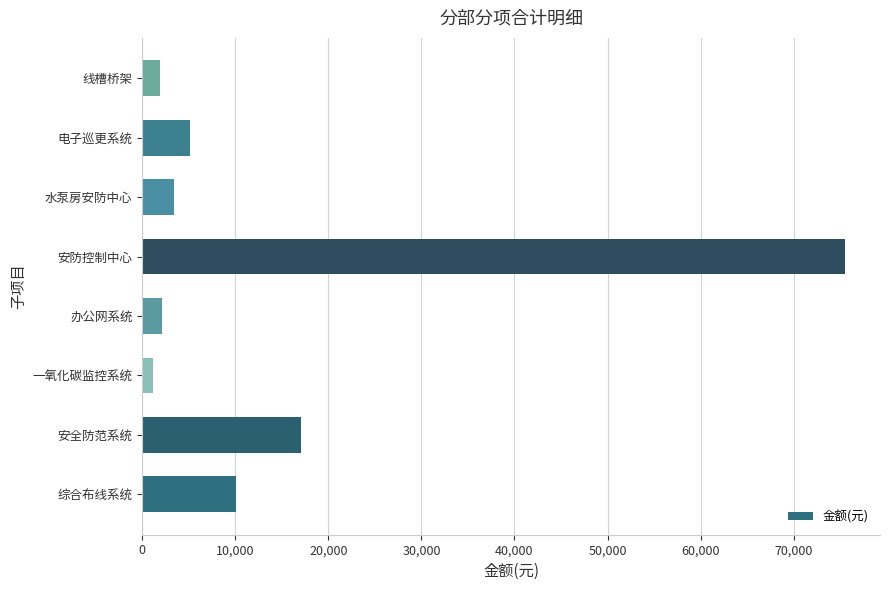

What is the change in value from 安全防范系统 to 办公网系统?

-14929.3